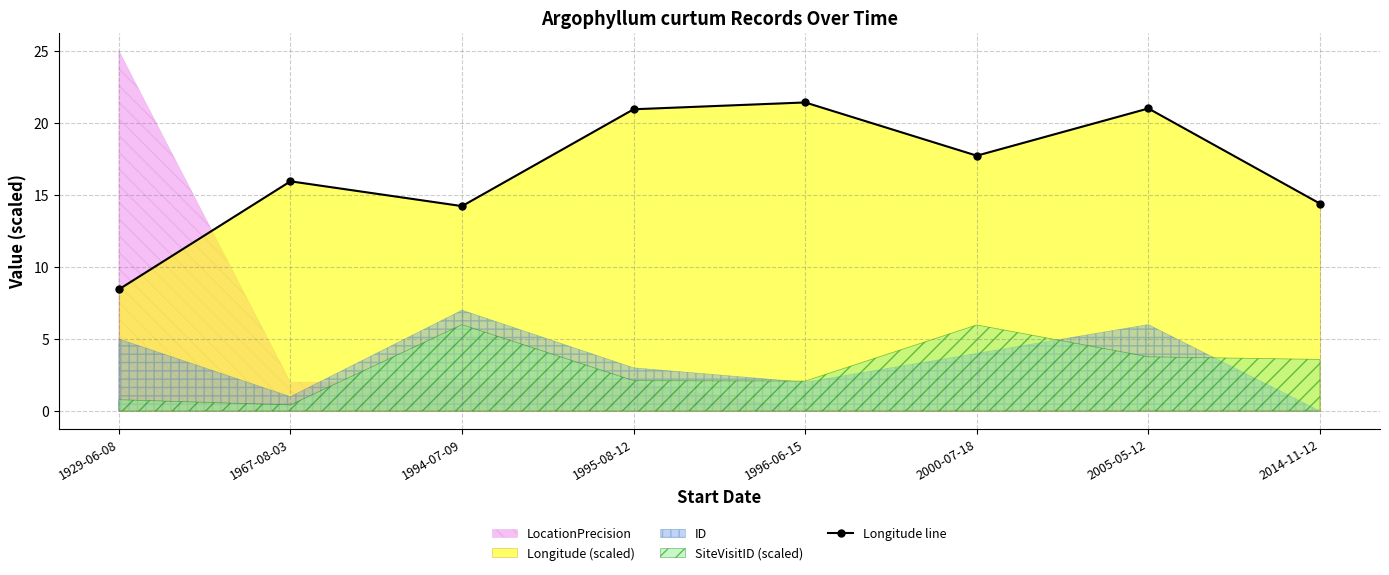

The value at 1994-07-09 is 14.2. True or false?

True